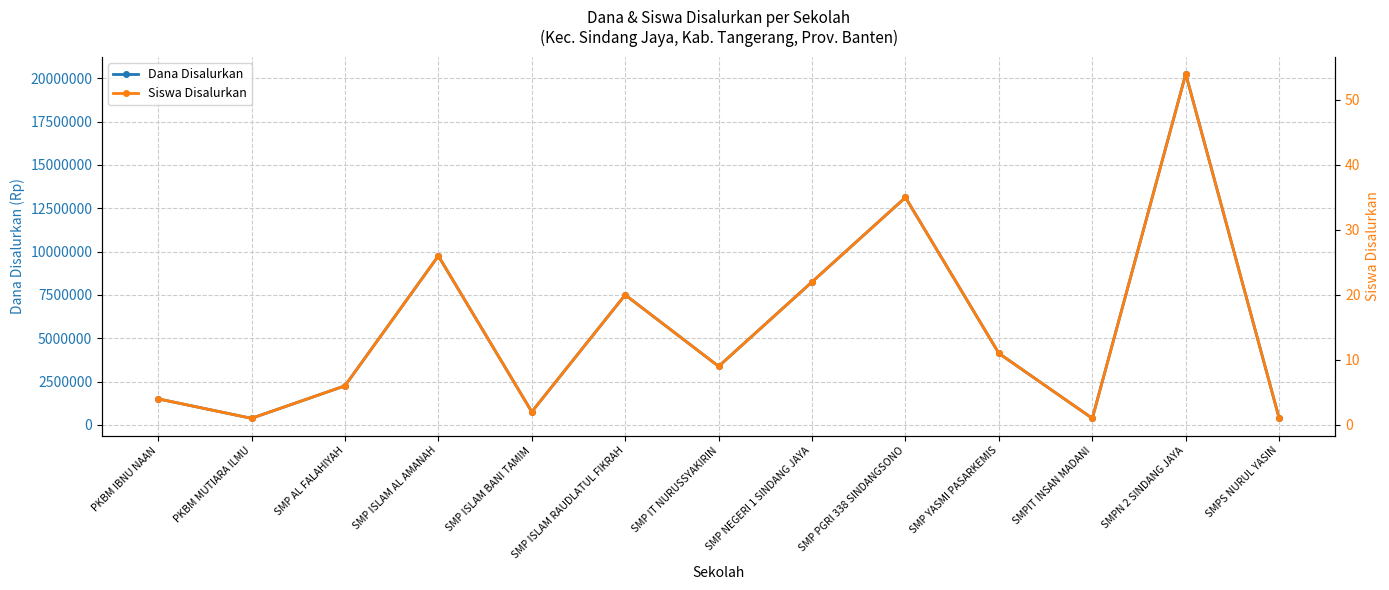

The value of Dana Disalurkan at SMP ISLAM RAUDLATUL FIKRAH is 11193142. True or false?

False